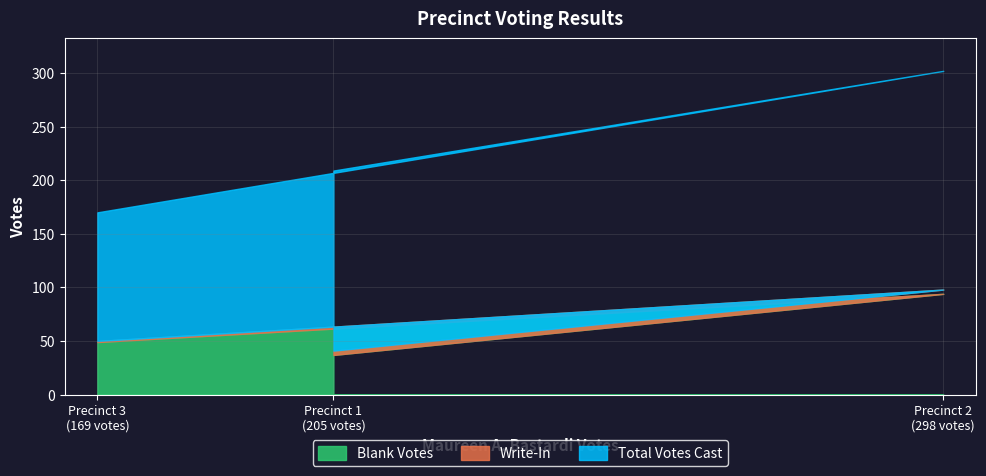

What is the difference between the second highest and minimum values in the Blank Votes series?

12